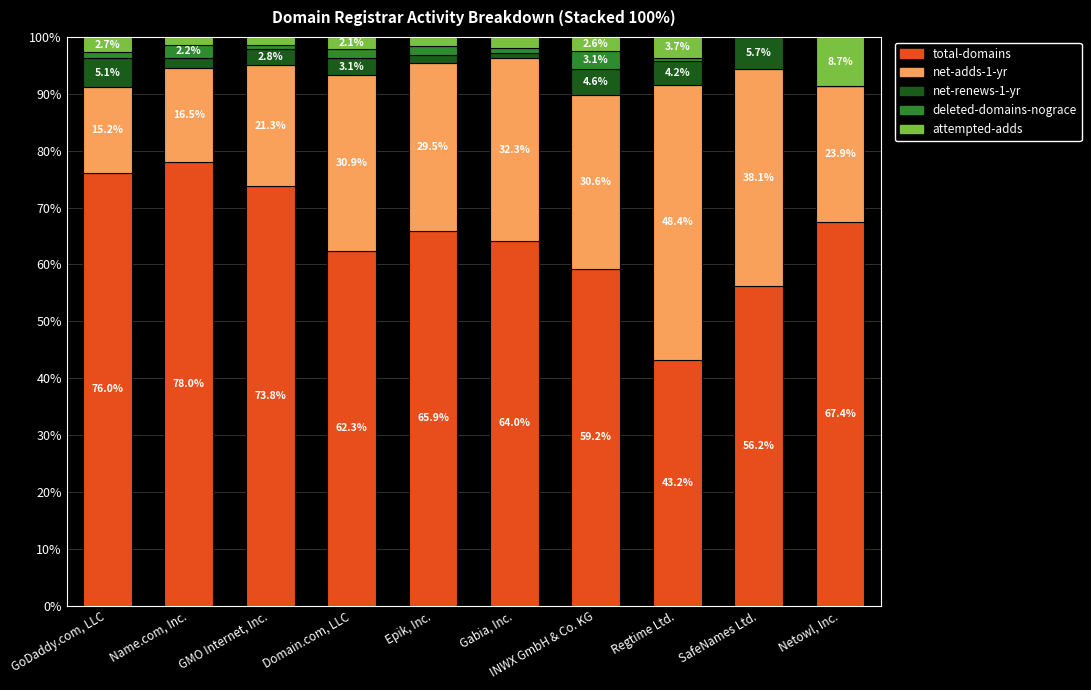

What is the sum of all total-domains values?

646.0